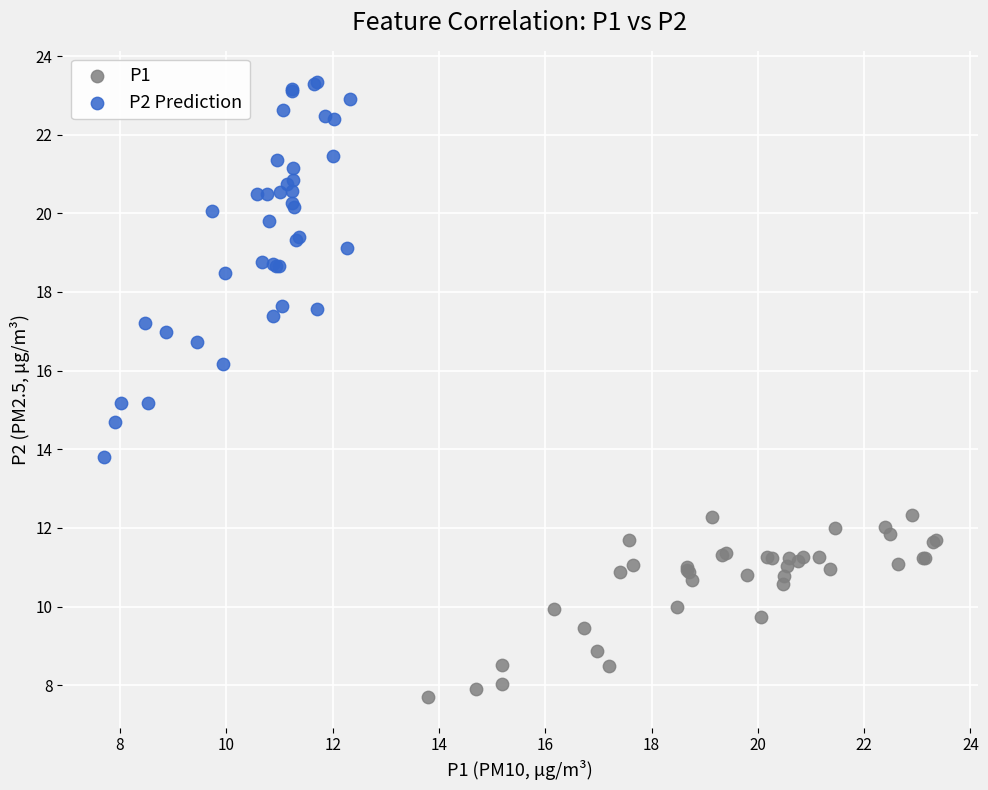

Which series contains the lowest Y value?

P1